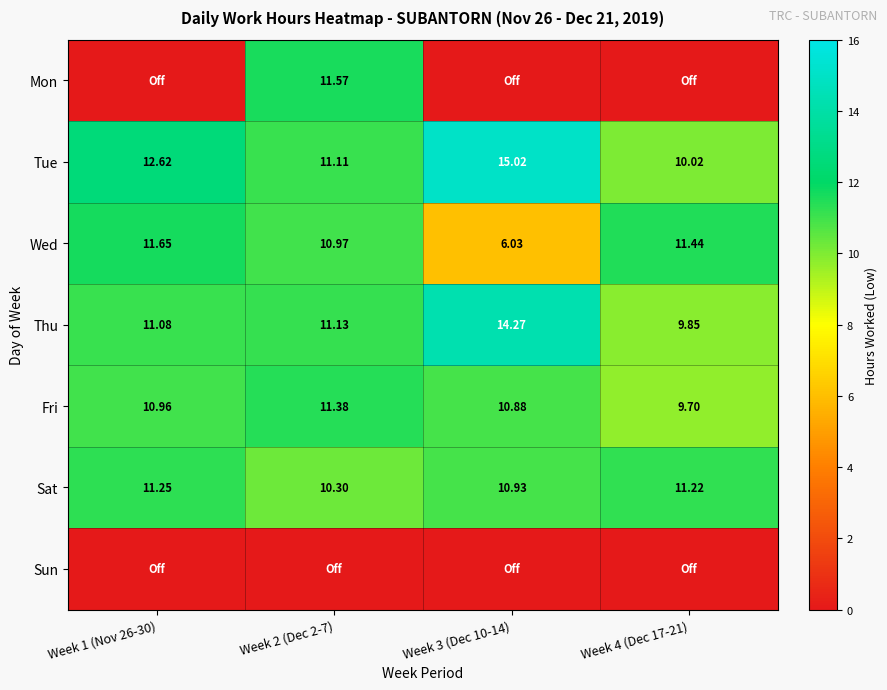

Is the value of Thu at Week 4 (Dec 17-21) greater than the value of Sat at Week 4 (Dec 17-21)?

No